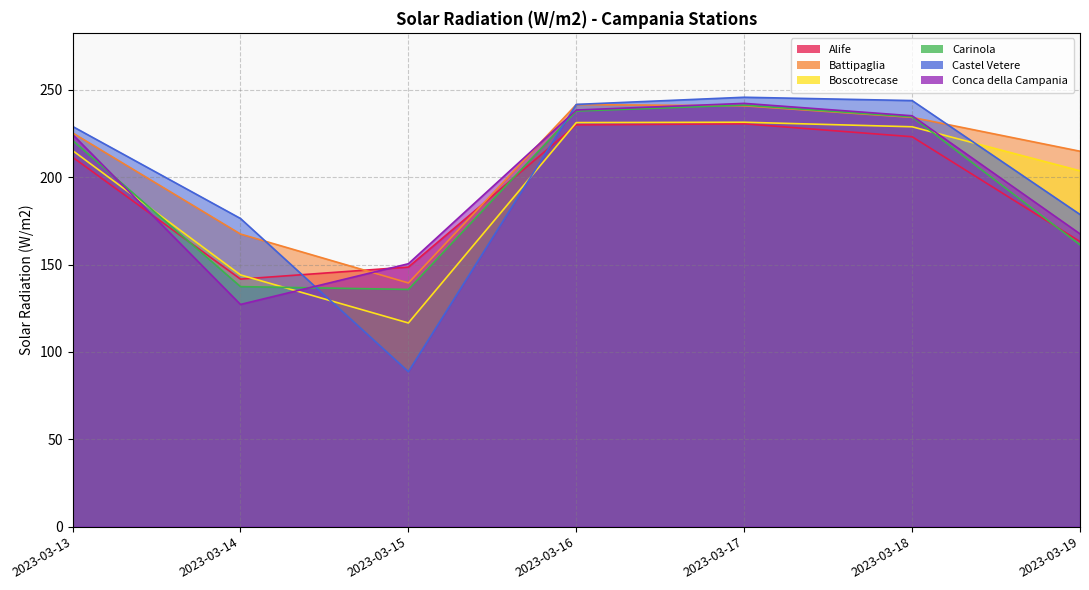

Is it true that Battipaglia equals 400.3 at 2023-03-13?

False